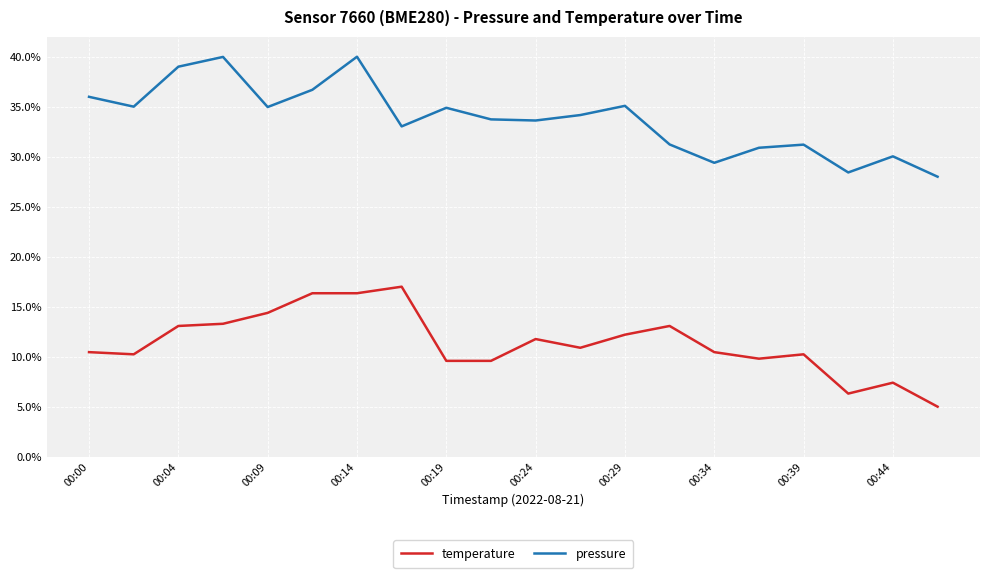

What is the difference between the maximum and minimum values in the pressure series?

12.0